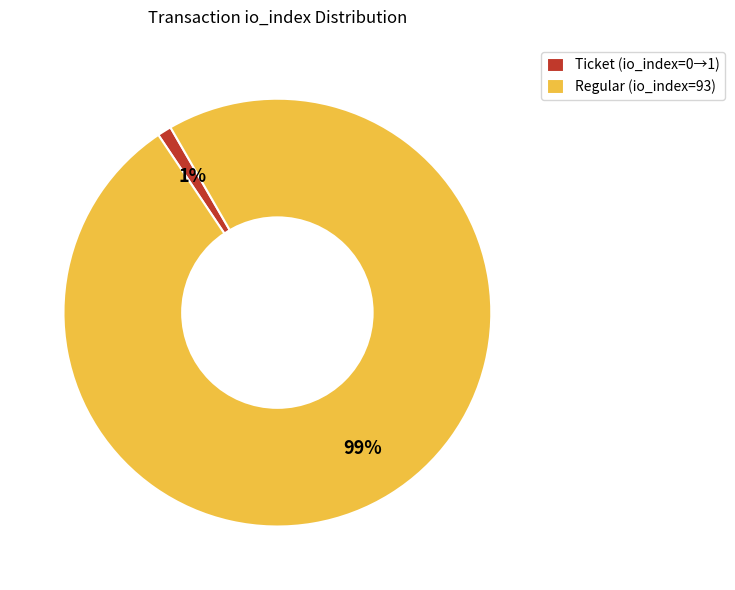

What is the smallest slice in the pie chart?

Ticket (io_index=0→1)